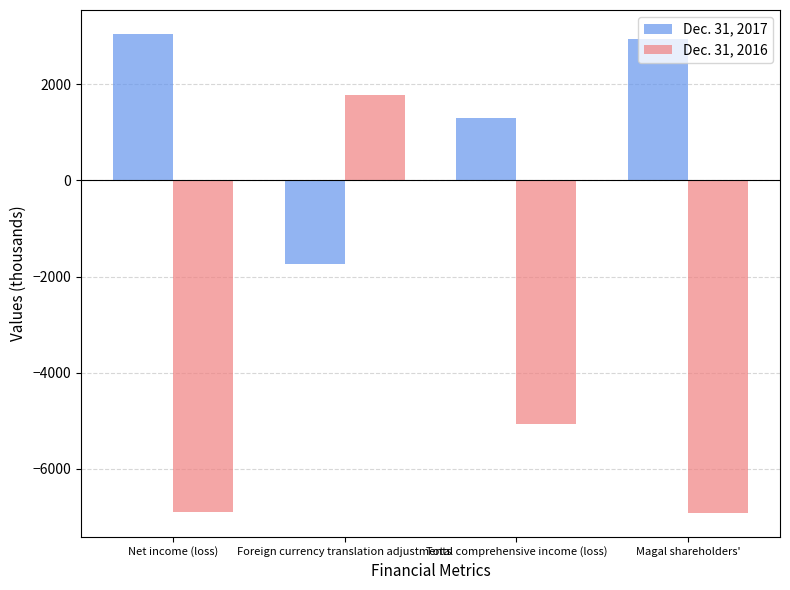

At which label does Dec. 31, 2016 first exceed -5064?

Foreign currency translation adjustments